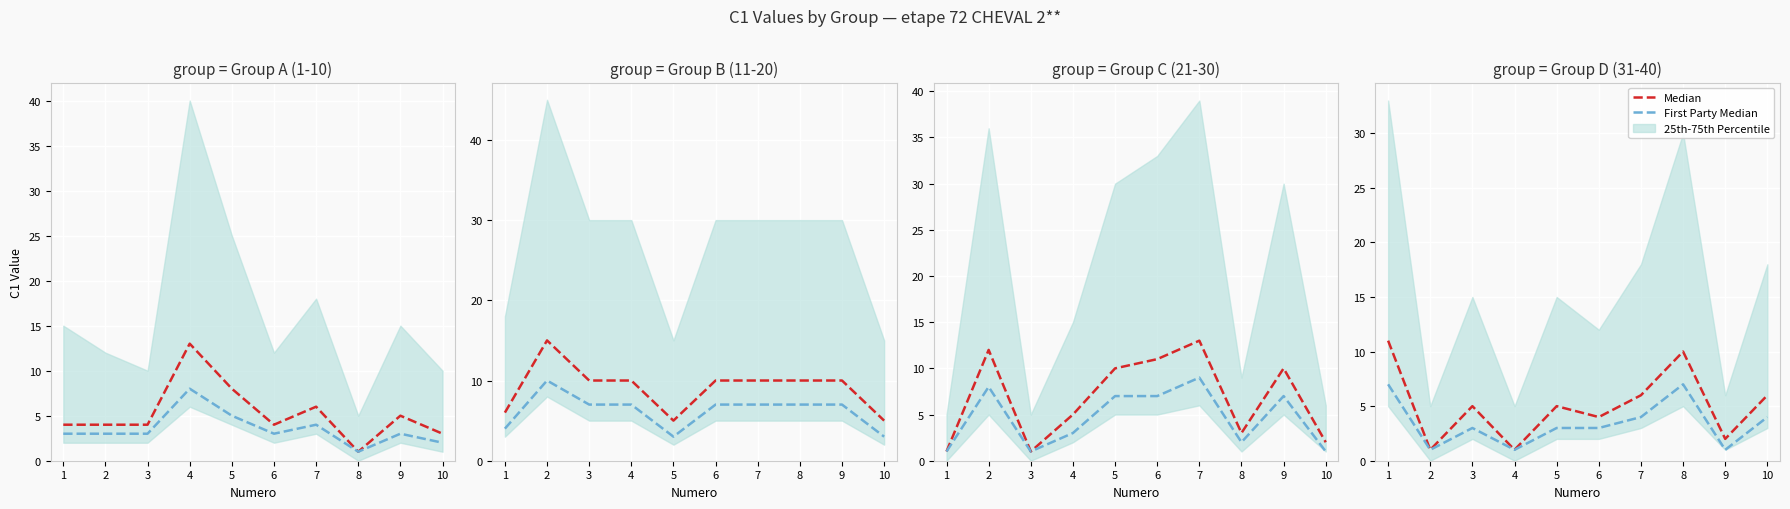

What is the difference between the maximum and minimum values in the First Party Median series?

6